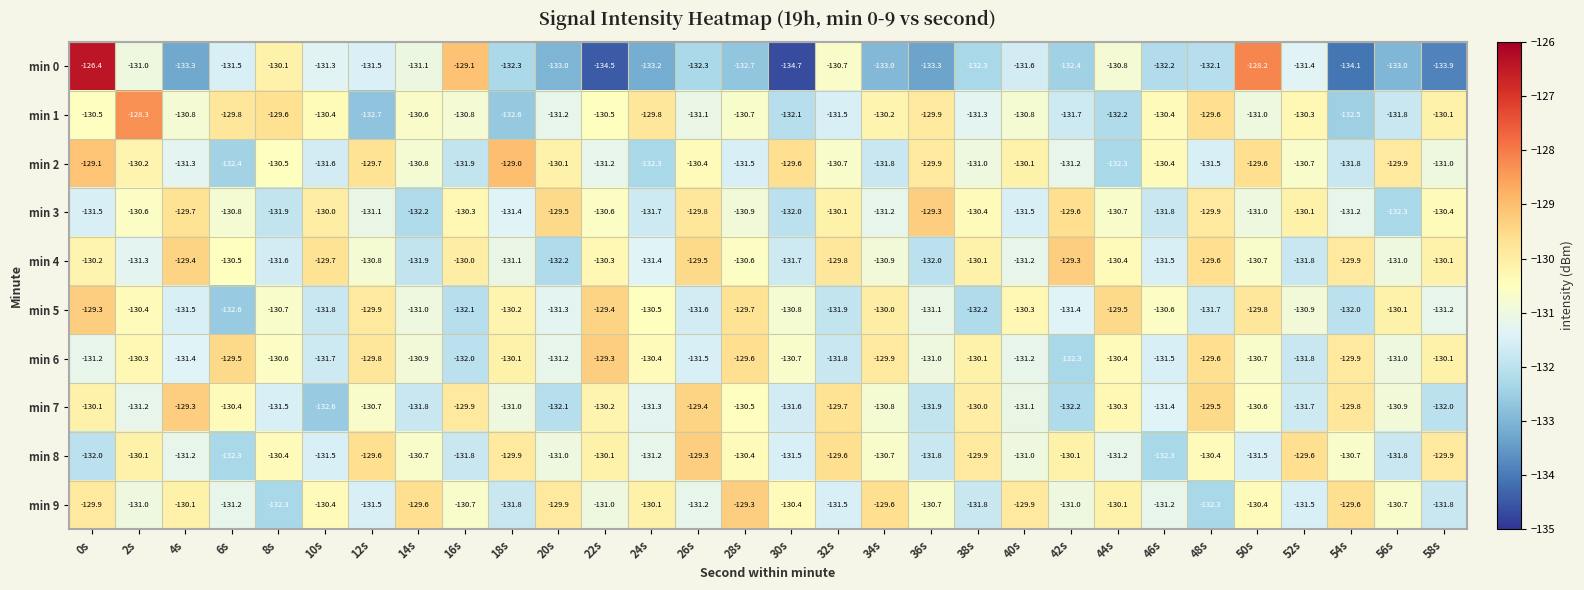

How many series are shown in this chart?

10